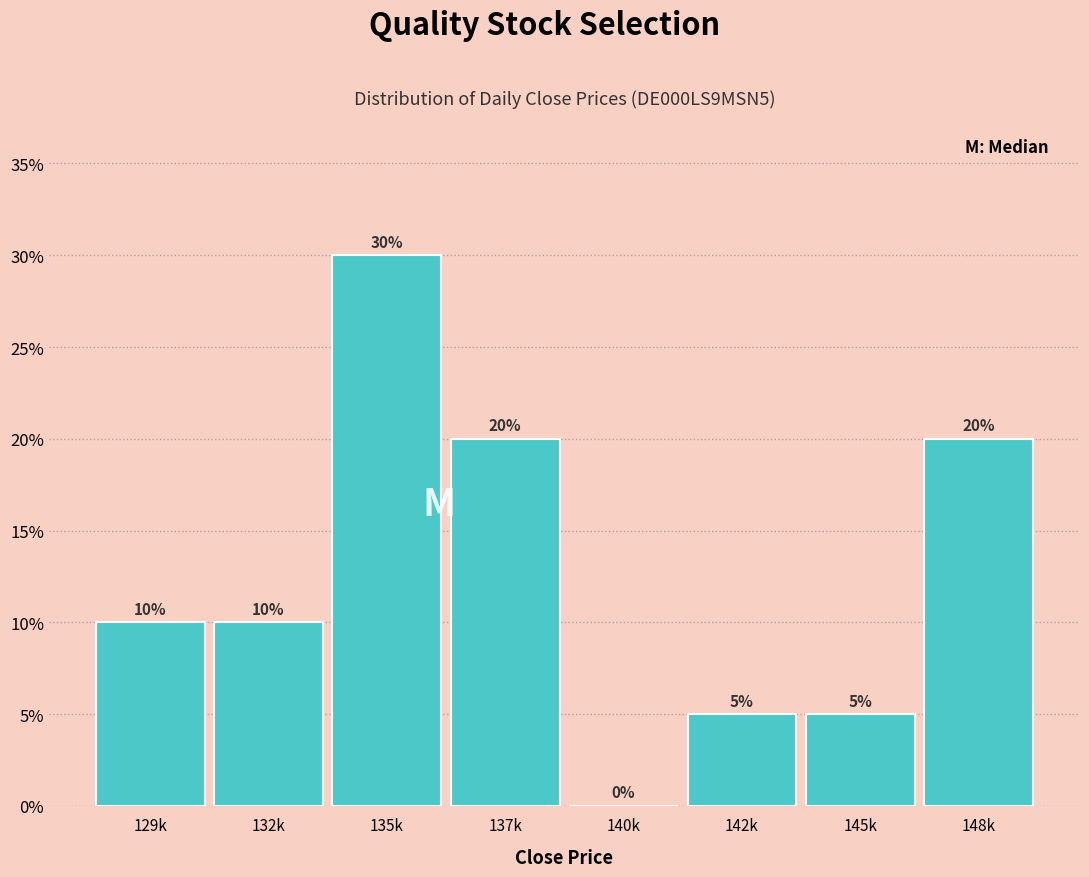

Reading right to left, list all the values displayed in this chart.

148k=20	145k=5	142k=5	140k=0	137k=20	135k=30	132k=10	129k=10